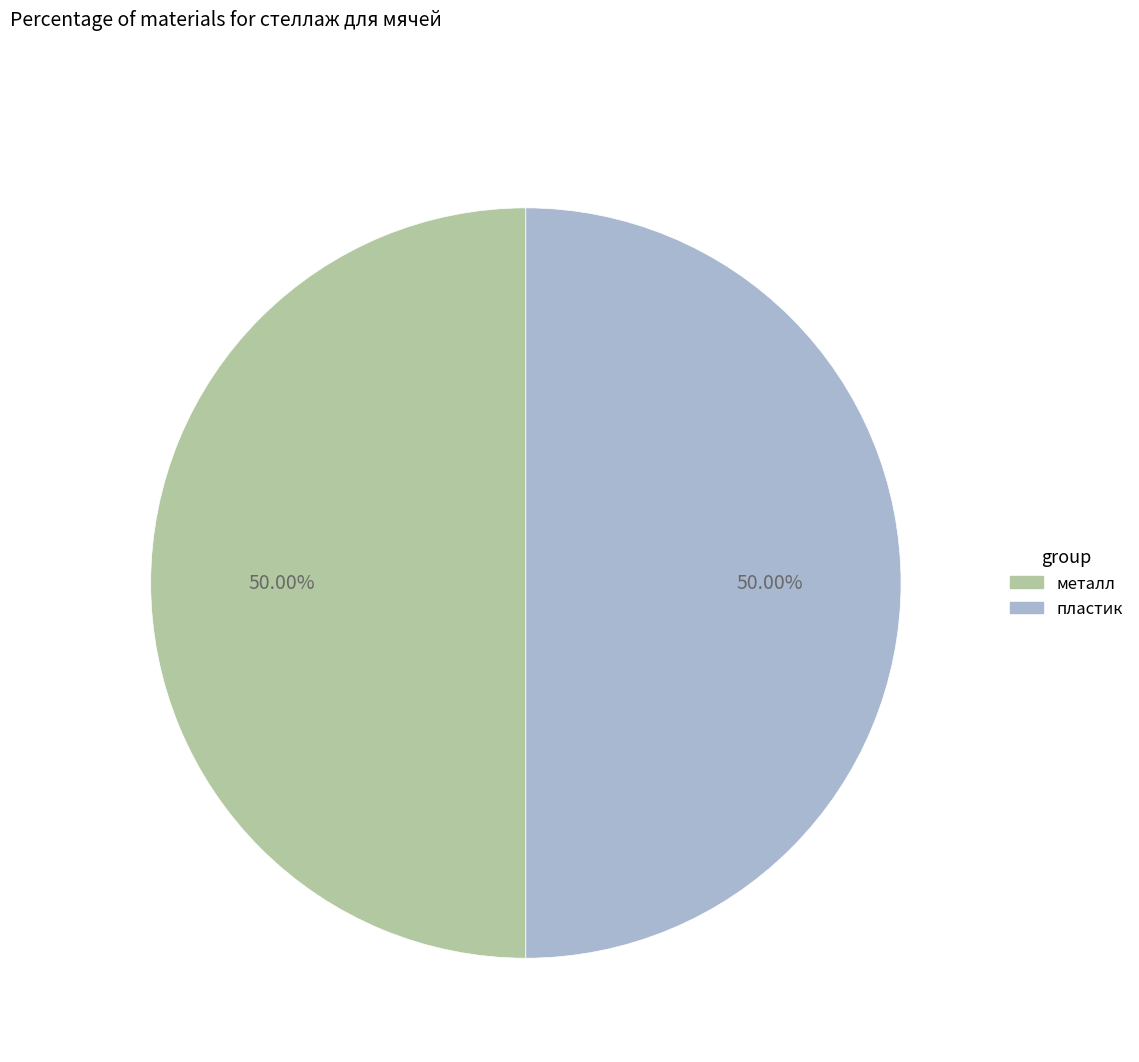

Is it true that пластик is 50% of the pie?

True